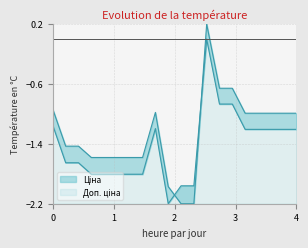

Read the Доп. ціна value at 14.

-0.9